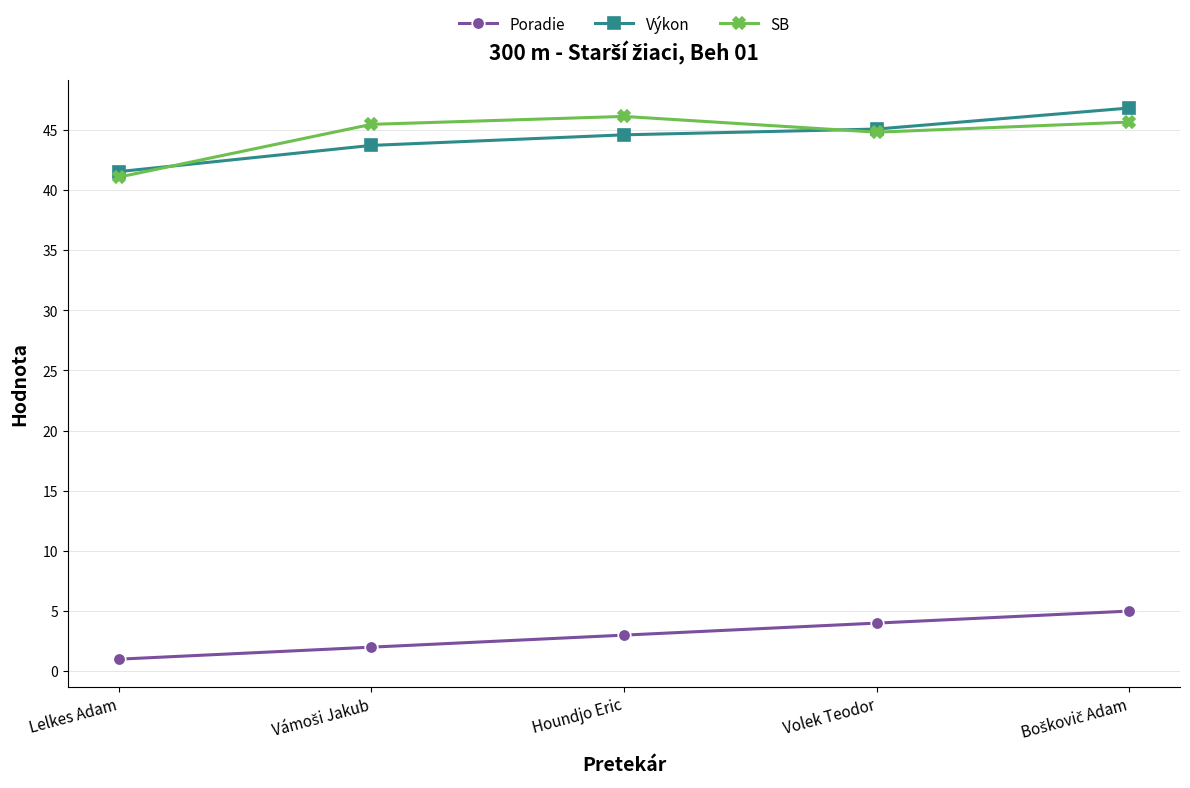

At how many categories does at least one series exceed 30?

5